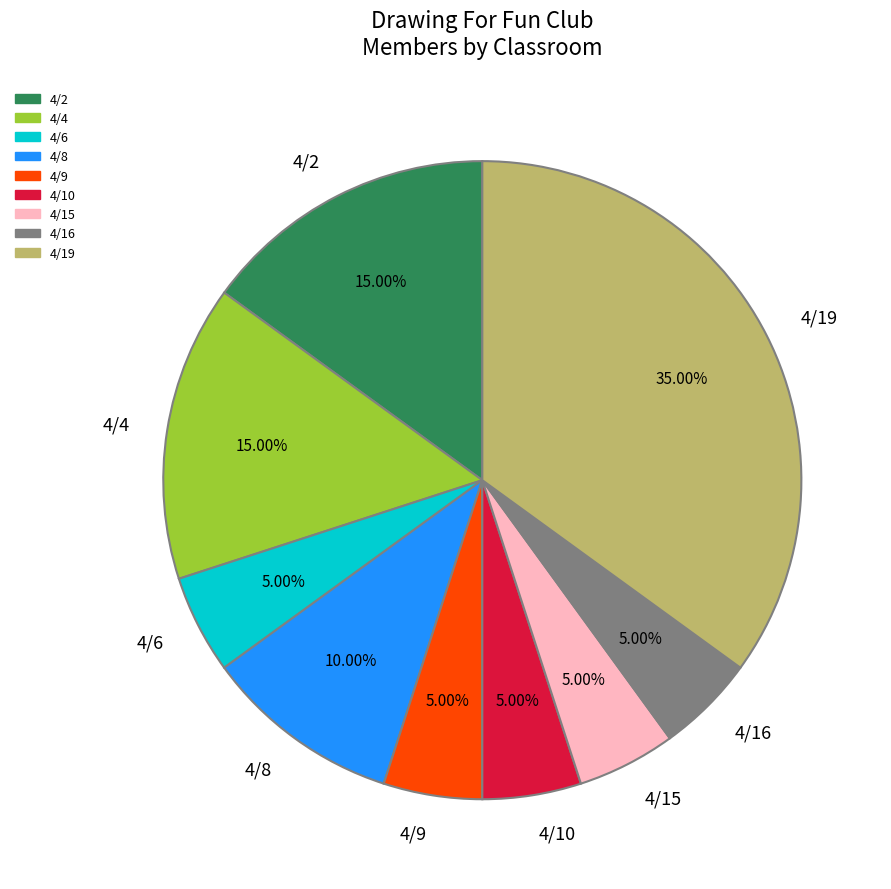

Does any single category account for the majority?

No